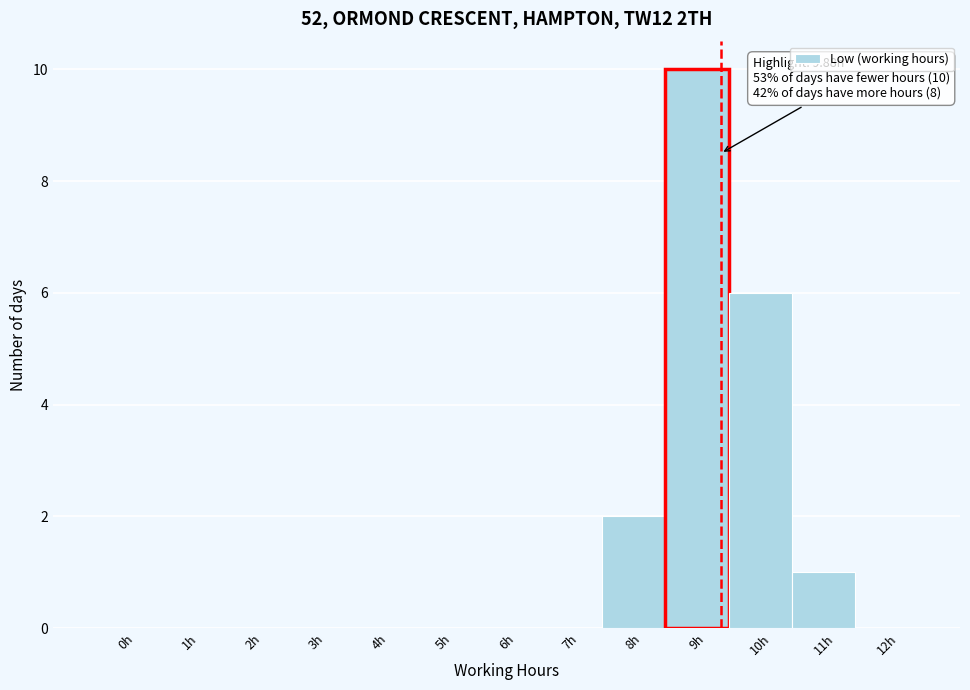

Reading right to left, extract all data points from this chart.

12h=0	11h=1	10h=6	9h=10	8h=2	7h=0	6h=0	5h=0	4h=0	3h=0	2h=0	1h=0	0h=0